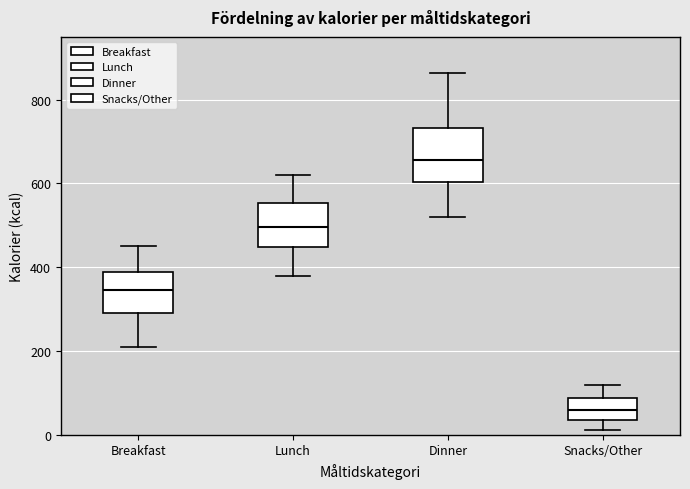

Reading left to right, transcribe this box plot: for each box, give where its median line is, the range the box spans, and where its two whiskers end, as read against the y-axis. The values are not printed on the chart, so give them approximately, as read against the axis.

Breakfast: median 340, box 300 to 380, whiskers 220 to 460
Lunch: median 500, box 440 to 560, whiskers 380 to 620
Dinner: median 660, box 600 to 740, whiskers 520 to 860
Snacks/Other: median 60, box 40 to 80, whiskers 20 to 120